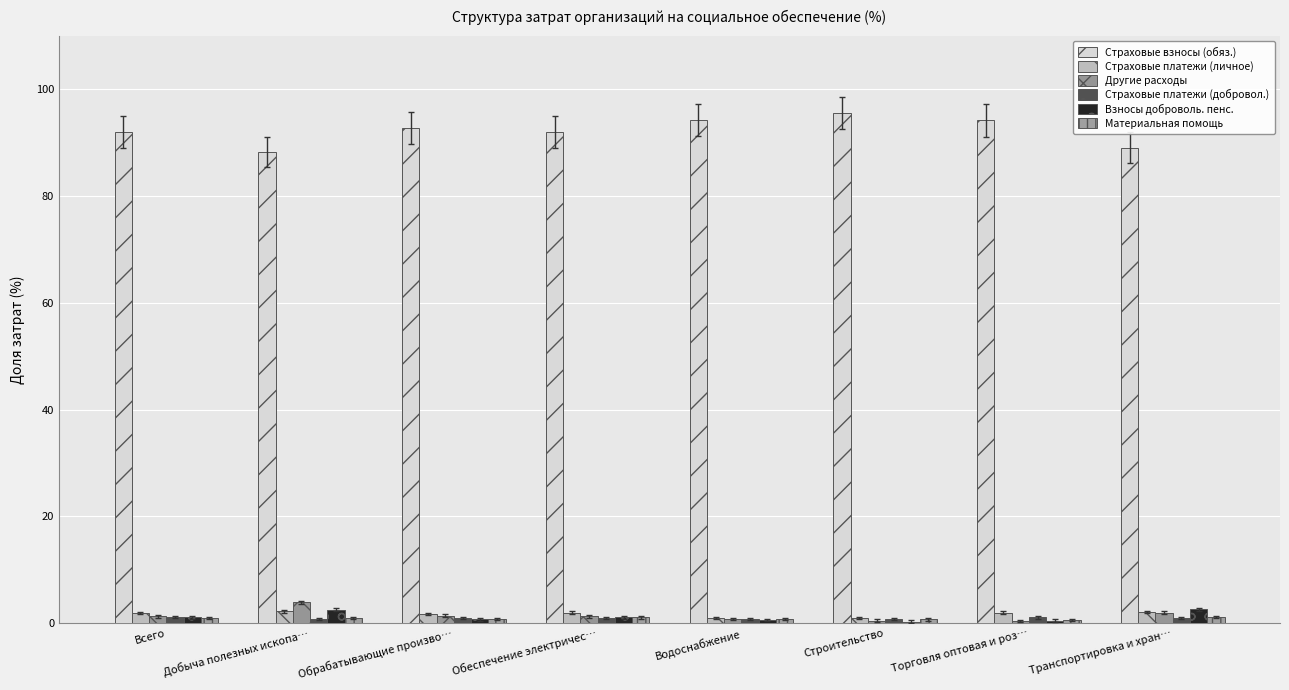

What is the label of the 6th bar from the left?

Строительство